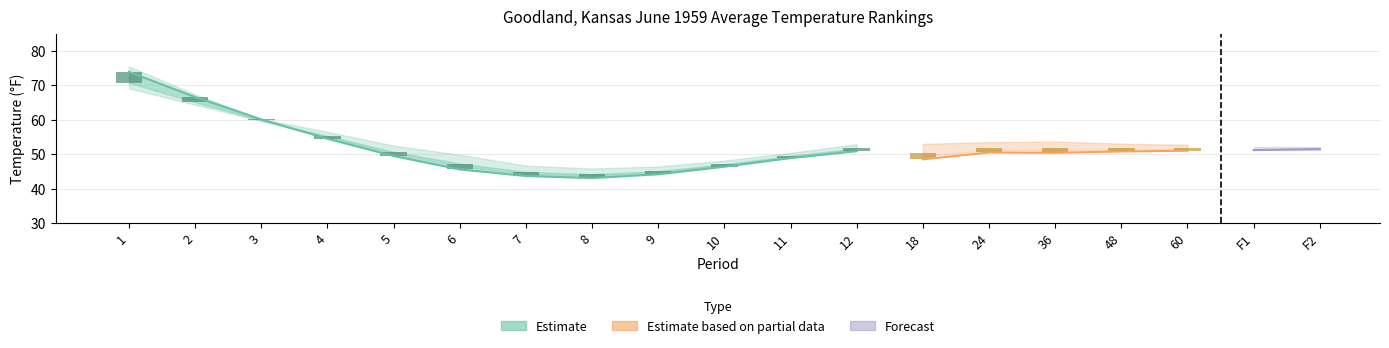

How many data points in Value are above 49?

6